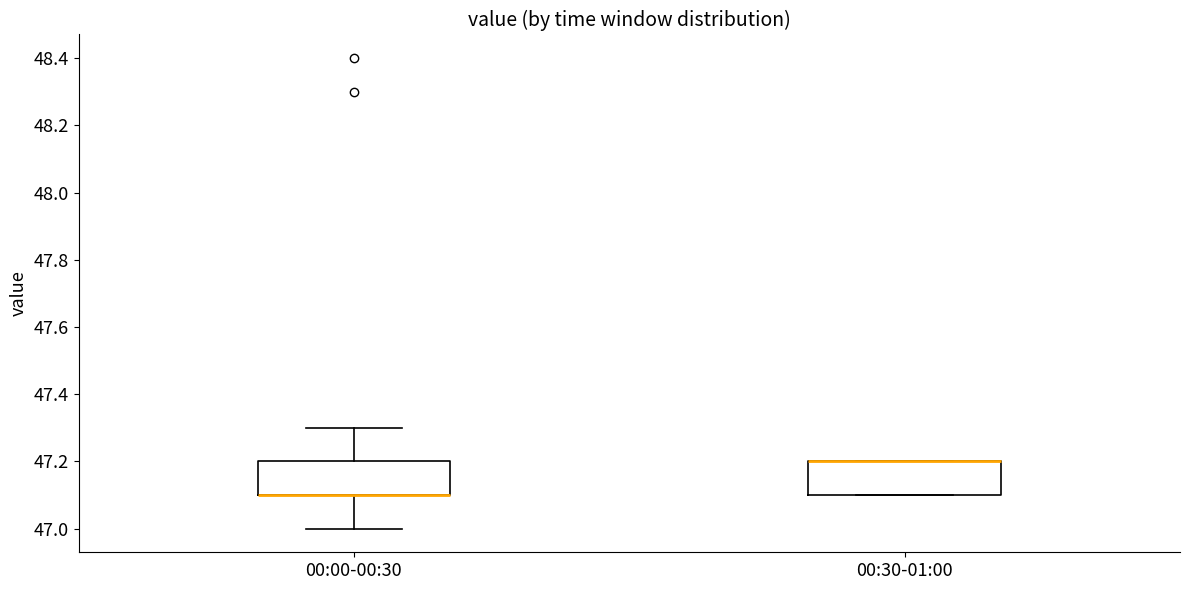

Reading left to right, read every box against the y-axis: the position of its median line, the range the box covers, and the ends of its whiskers. The values are not printed on the chart, so give them approximately, as read against the axis.

00:00-00:30: median 47.1 (drawn on the box's lower edge), box 47.1 to 47.2, whiskers 47.0 to 47.3
00:30-01:00: median 47.2 (drawn on the box's upper edge), box 47.1 to 47.2, whiskers 47.1 to 47.2